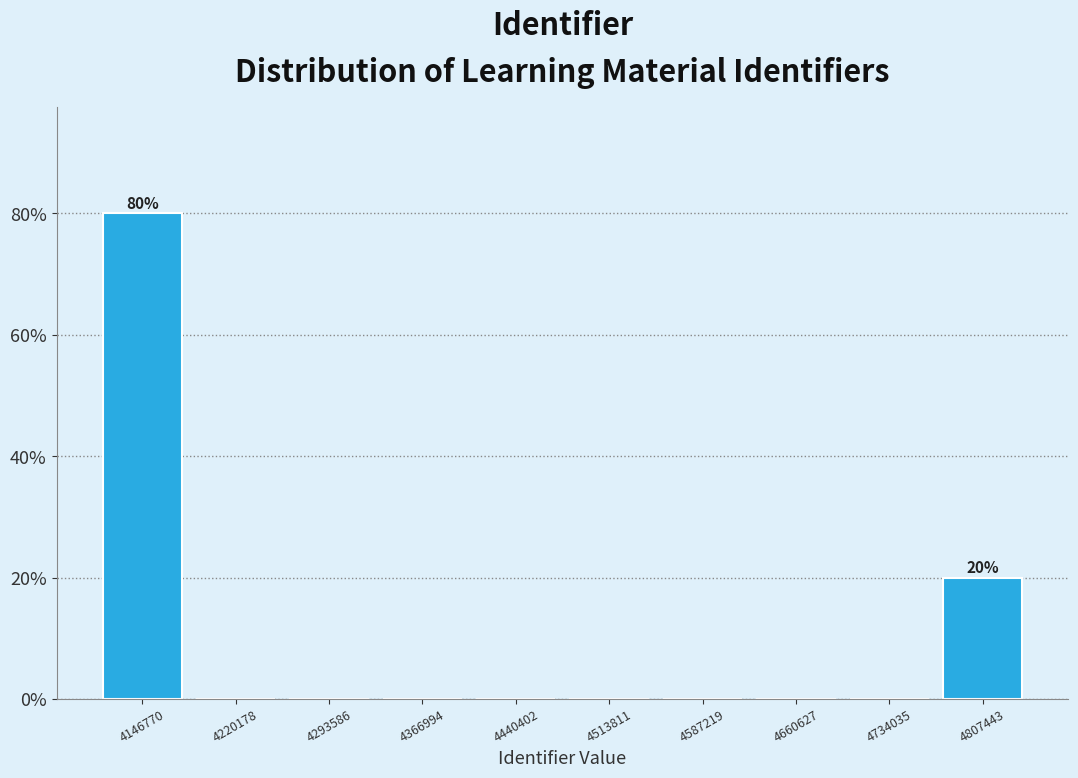

Reading left to right, transcribe all the data shown in this chart.

4146770=80	4220178=0	4293586=0	4366994=0	4440402=0	4513811=0	4587219=0	4660627=0	4734035=0	4807443=20